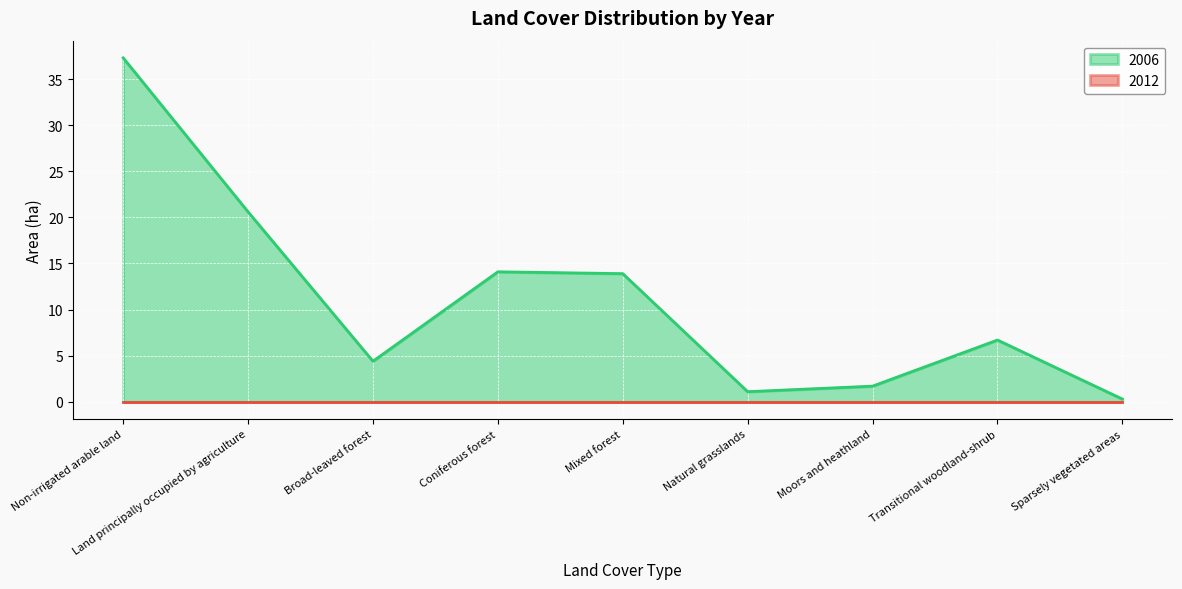

Does the chart display data point markers on the line(s)?

No